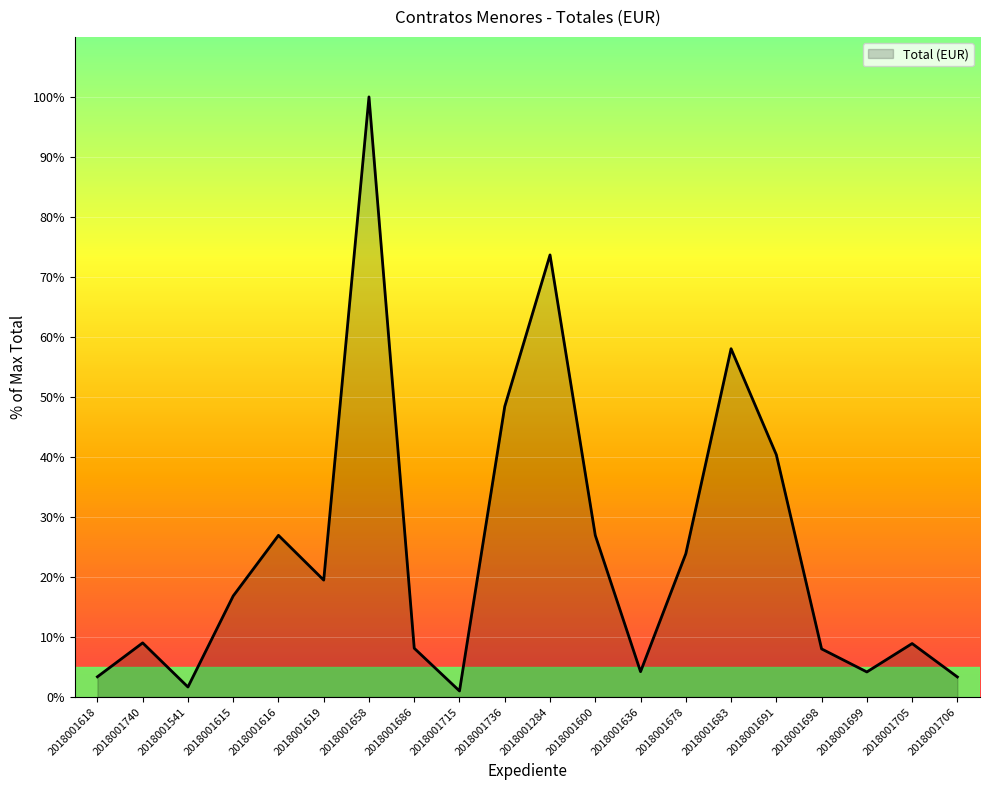

Between 2018001619 and 2018001699, which is larger?

2018001619